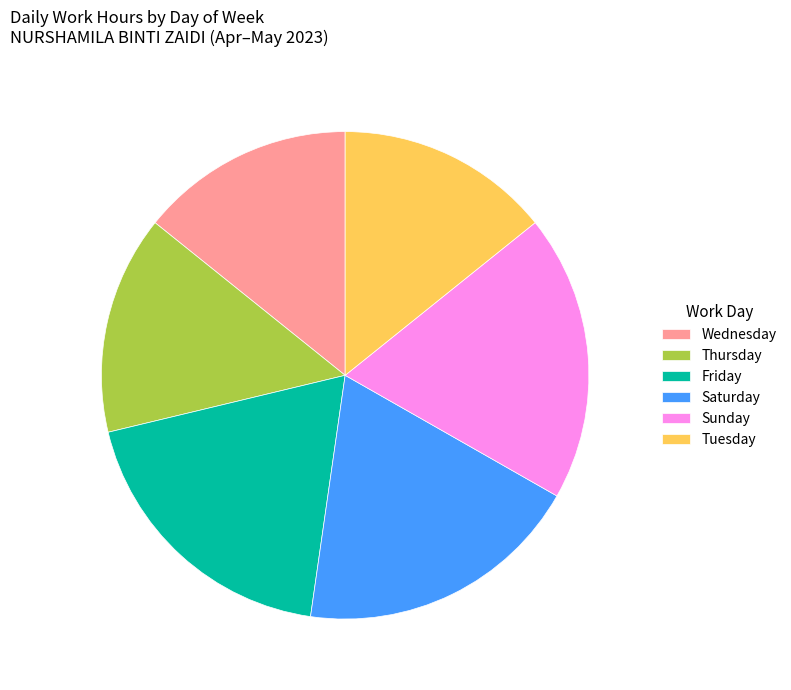

Is it true that Sunday is 12% of the pie?

False